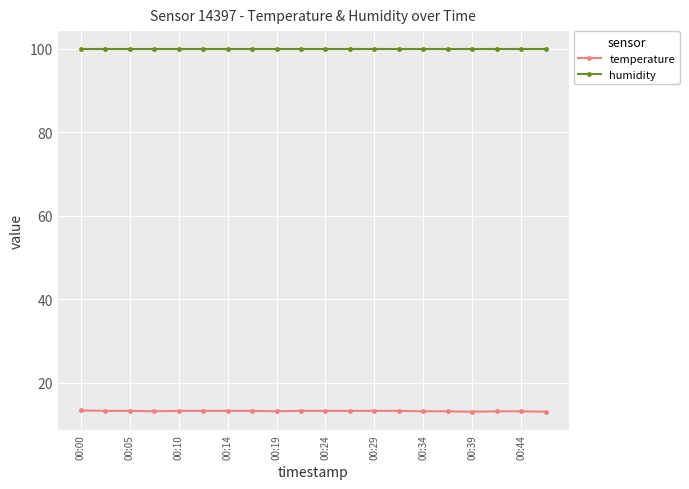

What is the value of the humidity point at the 3rd from the left?

99.9